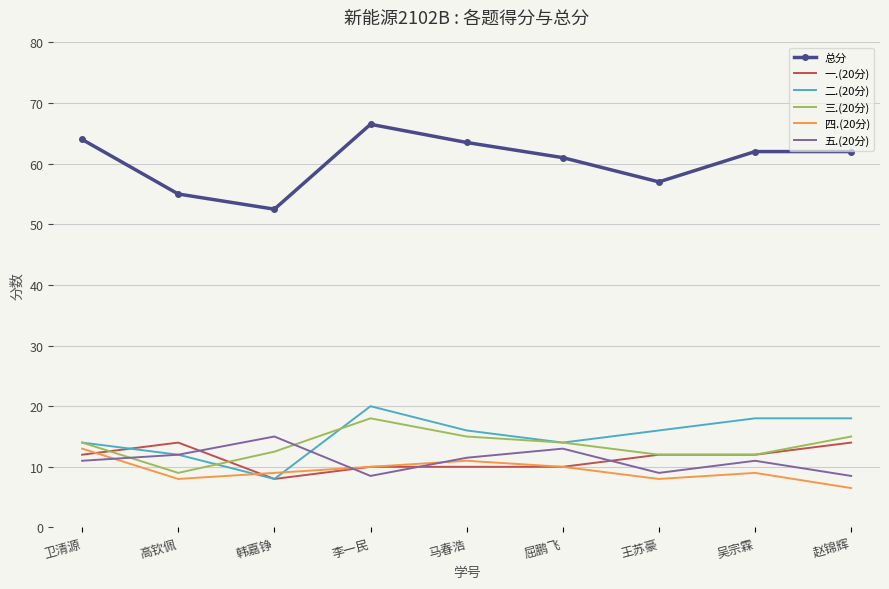

Which series has the largest total across all categories?

总分